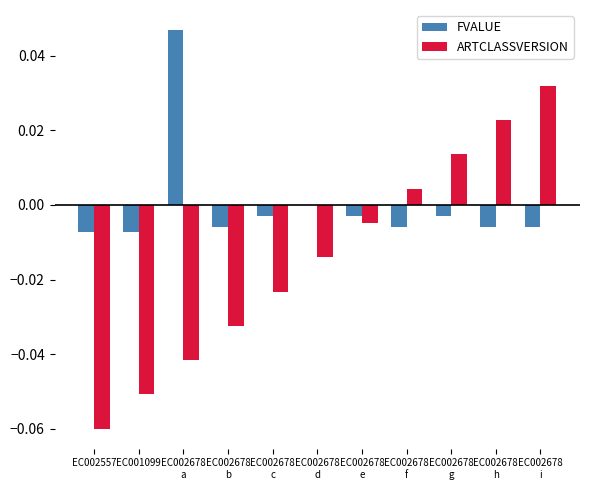

True or false: FVALUE has a value of -0.0 at EC001099.

True